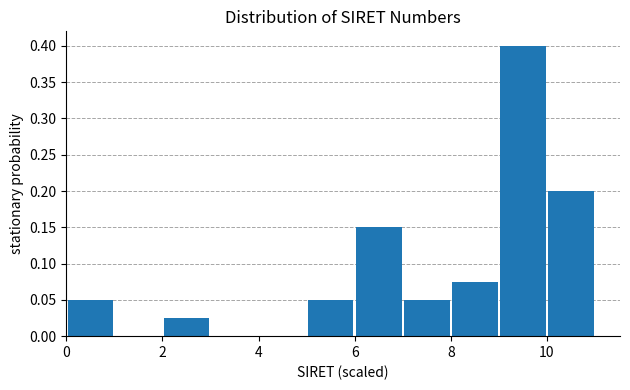

Reading left to right, list every bar in this chart as the range it spans on the x-axis followed by its height. The values are not printed on the chart, so give them approximately, as read against the axis.

0 to 1: 0.050
1 to 2: 0
2 to 3: 0.025
3 to 4: 0
4 to 5: 0
5 to 6: 0.050
6 to 7: 0.150
7 to 8: 0.050
8 to 9: 0.075
9 to 10: 0.400
10 to 11: 0.200